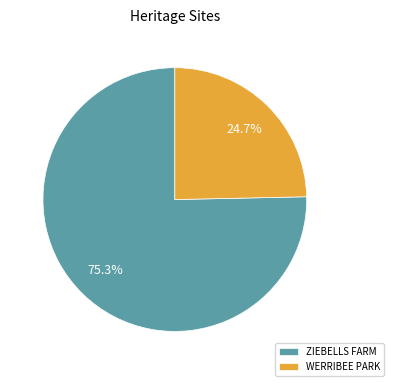

To the nearest percent, what portion does WERRIBEE PARK represent?

25%